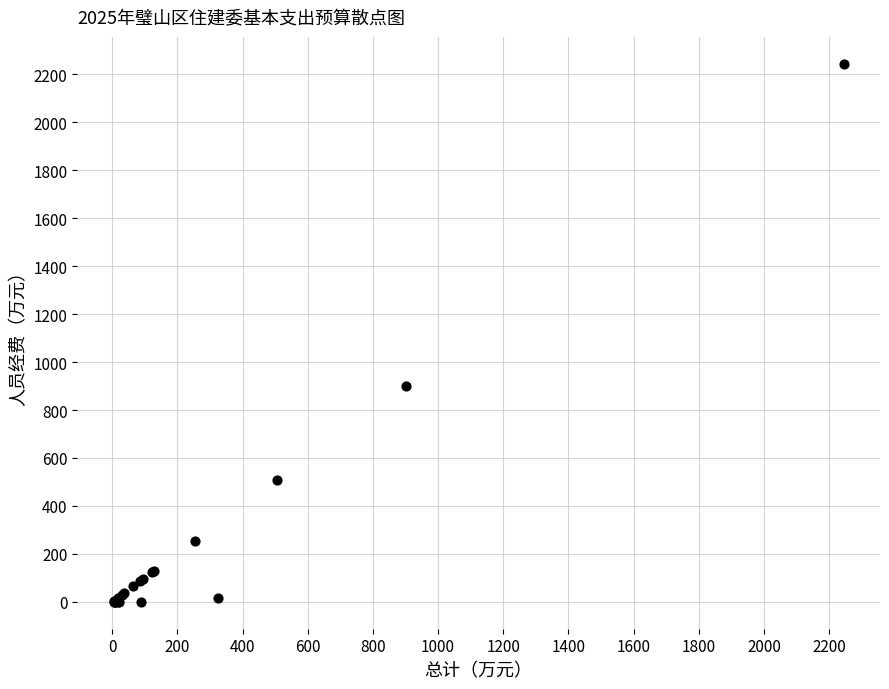

What Y value in the scatter plot is closest to 1122?

901.2